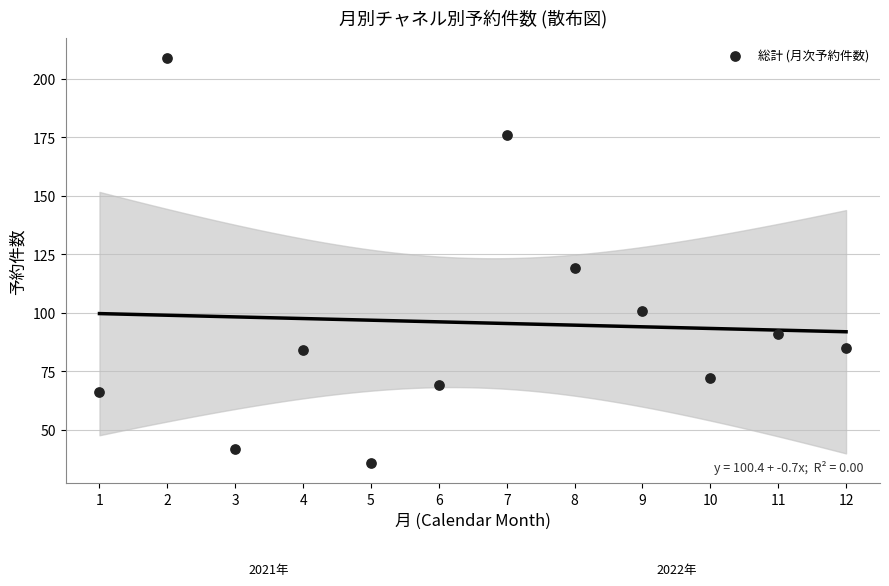

What Y value in the scatter plot is closest to 122?

119